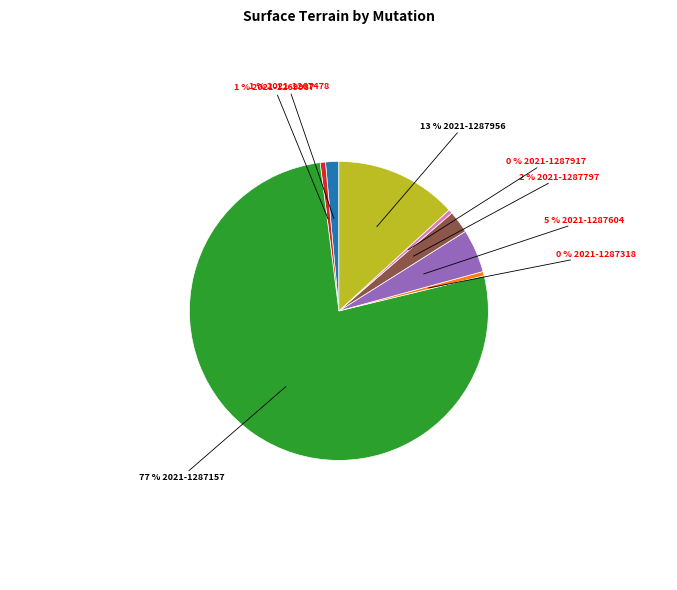

Is there a majority slice in this chart?

Yes